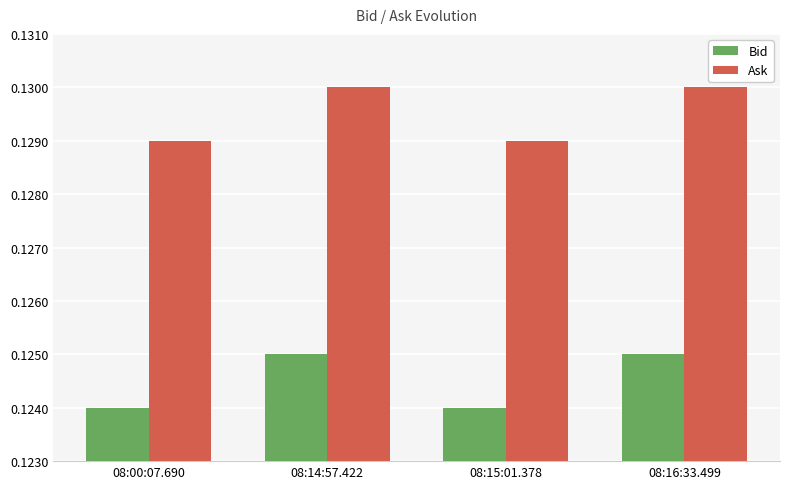

List the series in order of their overall mean, highest first.

Ask, Bid